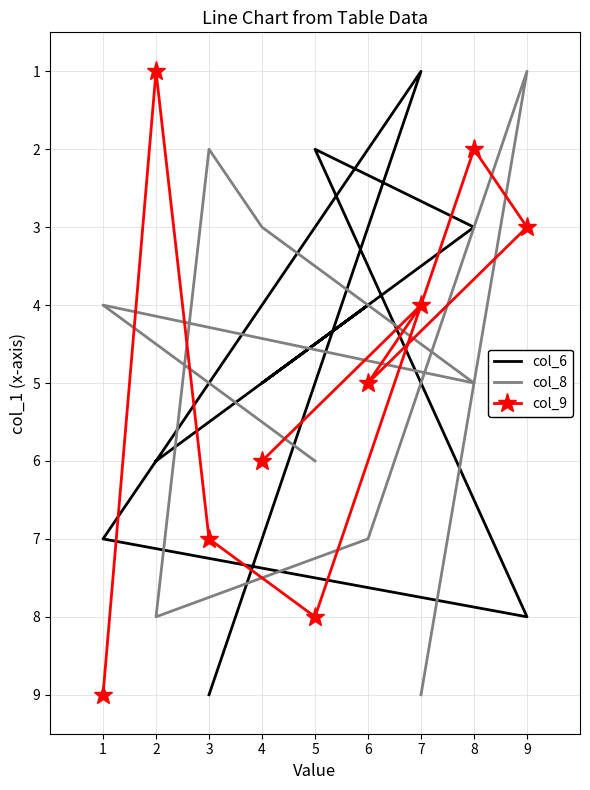

Which label corresponds to the largest value in the chart?

1